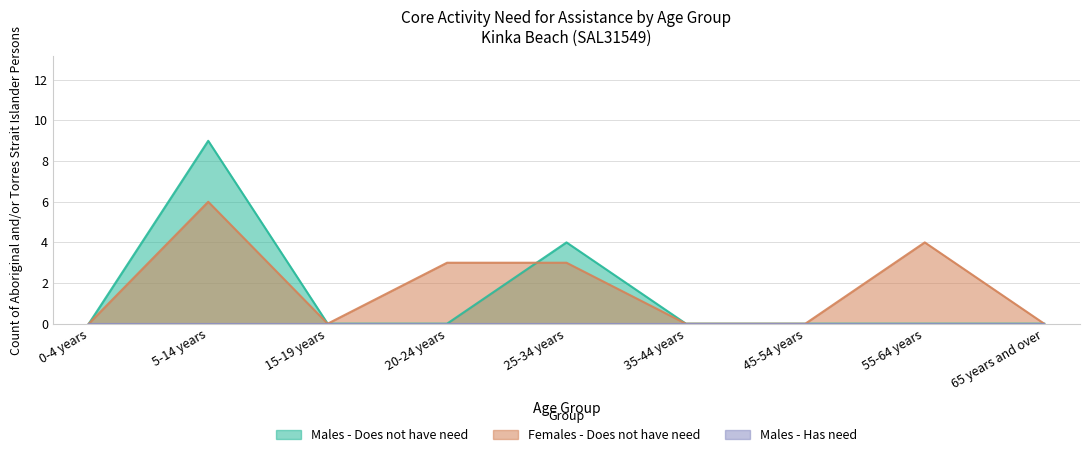

Count the Females - Does not have need values in the range 0 to 3.

7